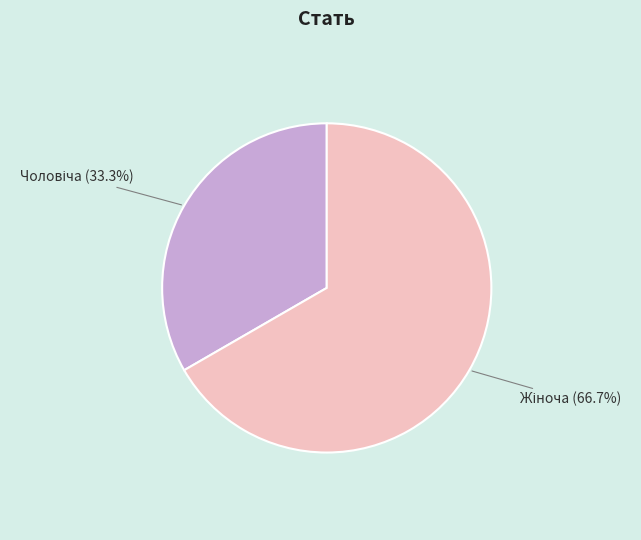

Is there any slice that represents more than half of the pie?

Yes